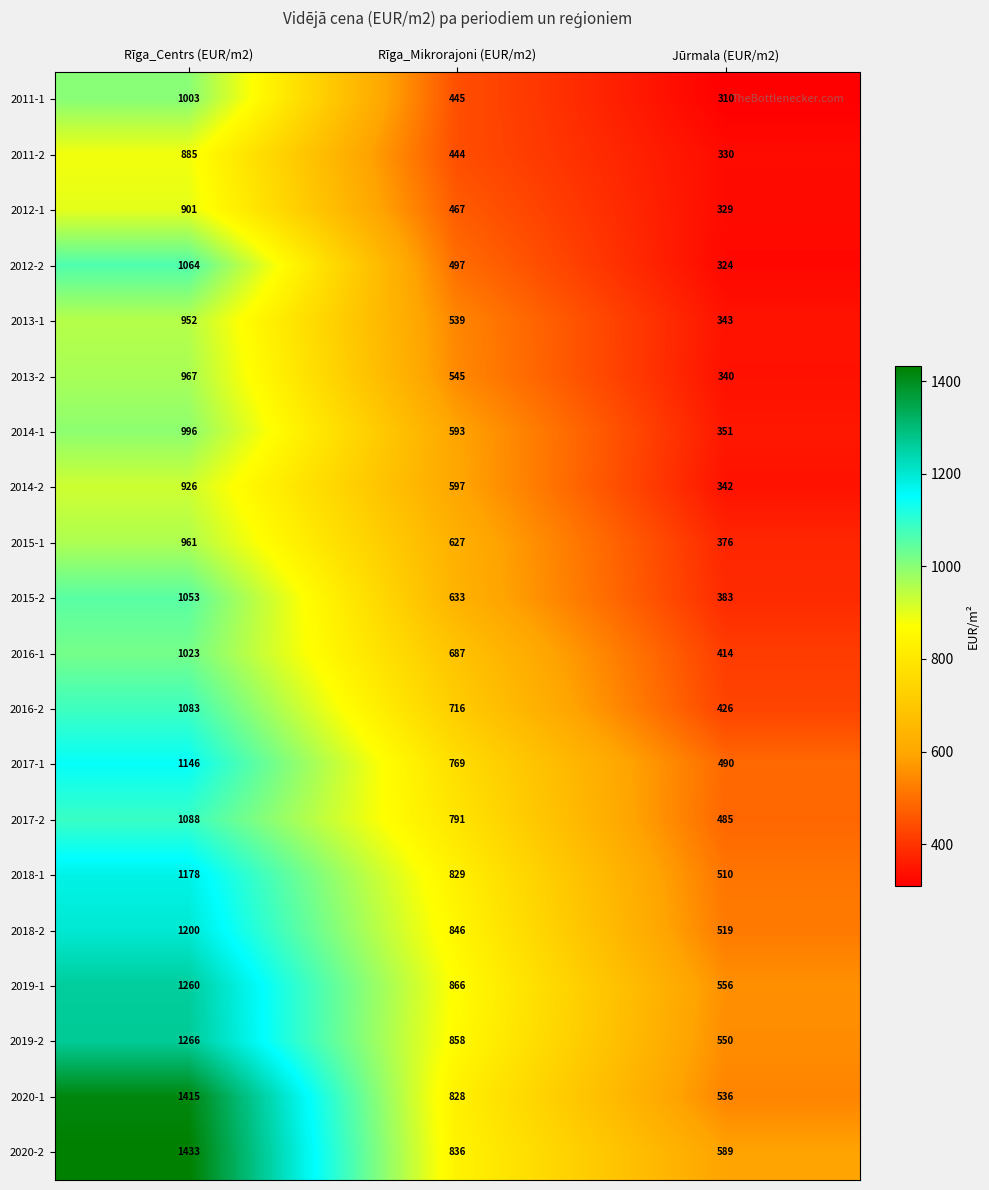

Which series has the largest total across all categories?

2020-2